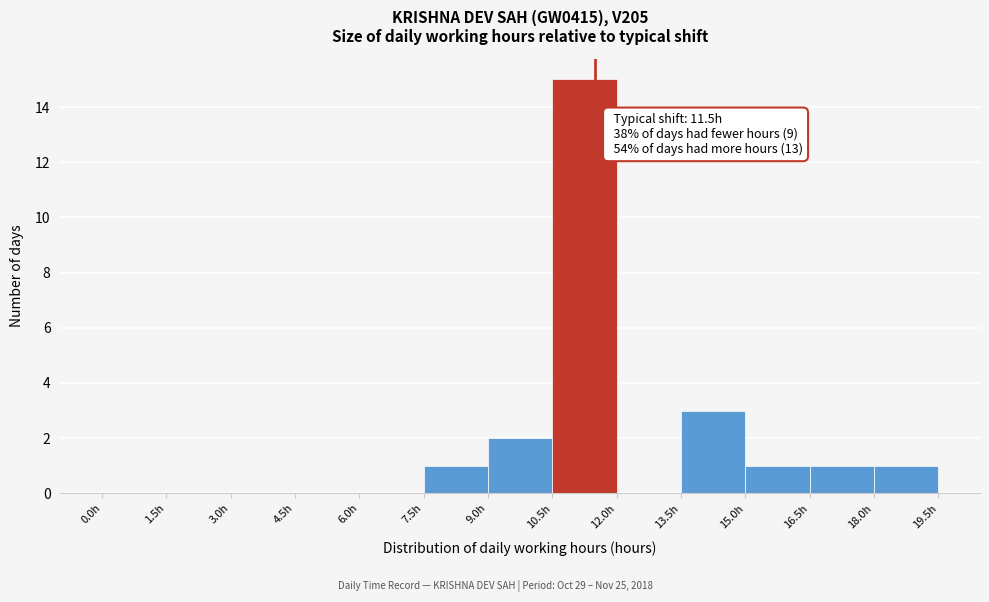

Which range on the x-axis has the tallest bar?

10.5 to 12.0